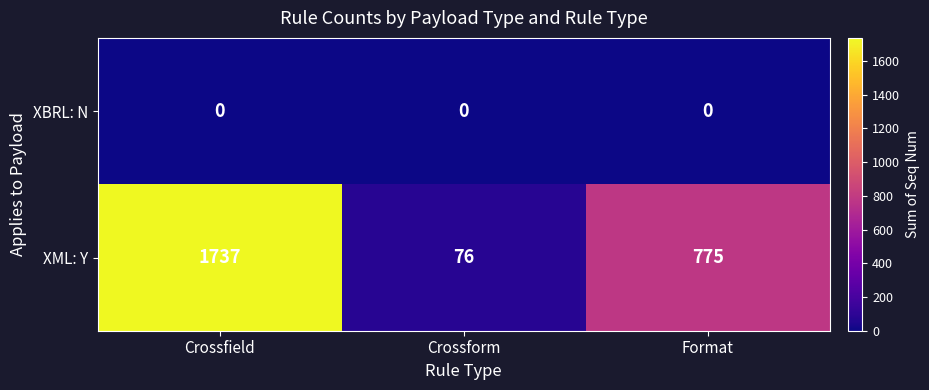

The XML: Y series shows 2930 at Crossfield. True or false?

False